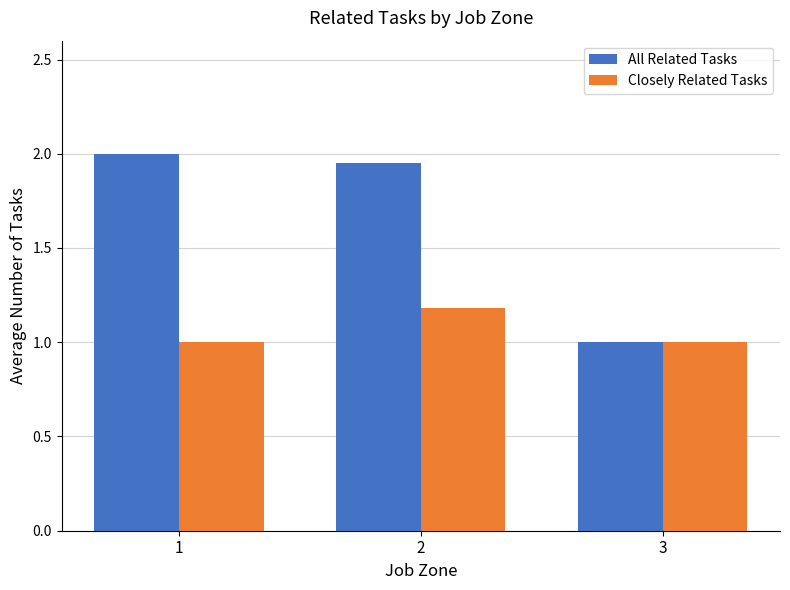

Between 2 and 3, which series saw the biggest shift?

All Related Tasks